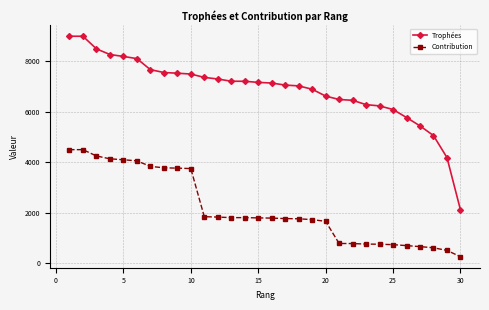

True or false: Trophées and Contribution cross at least once.

False